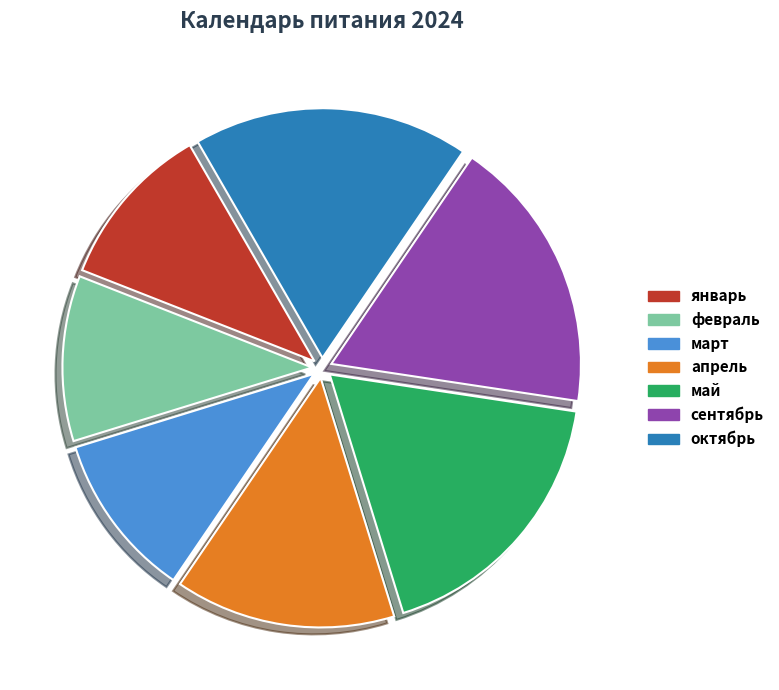

To the nearest percent, what is the combined percentage of апрель and январь?

25%